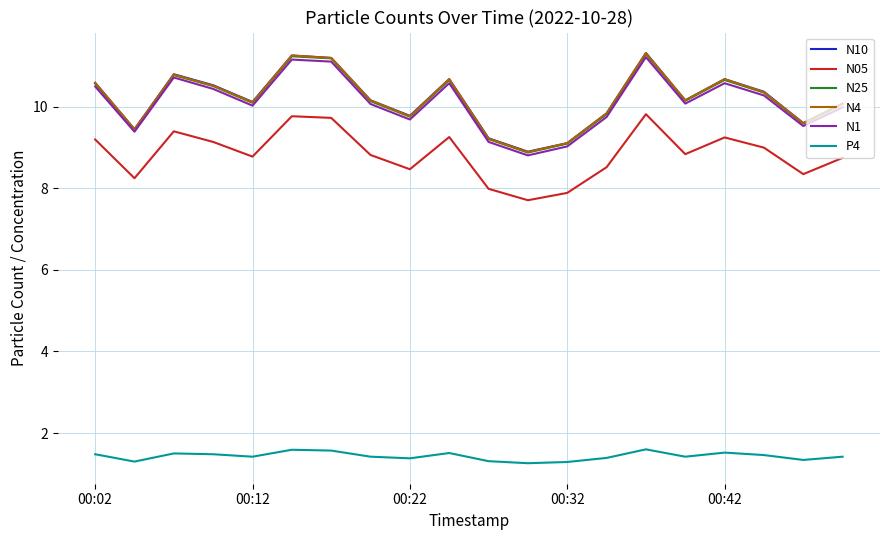

What is the maximum value for N25?

11.3